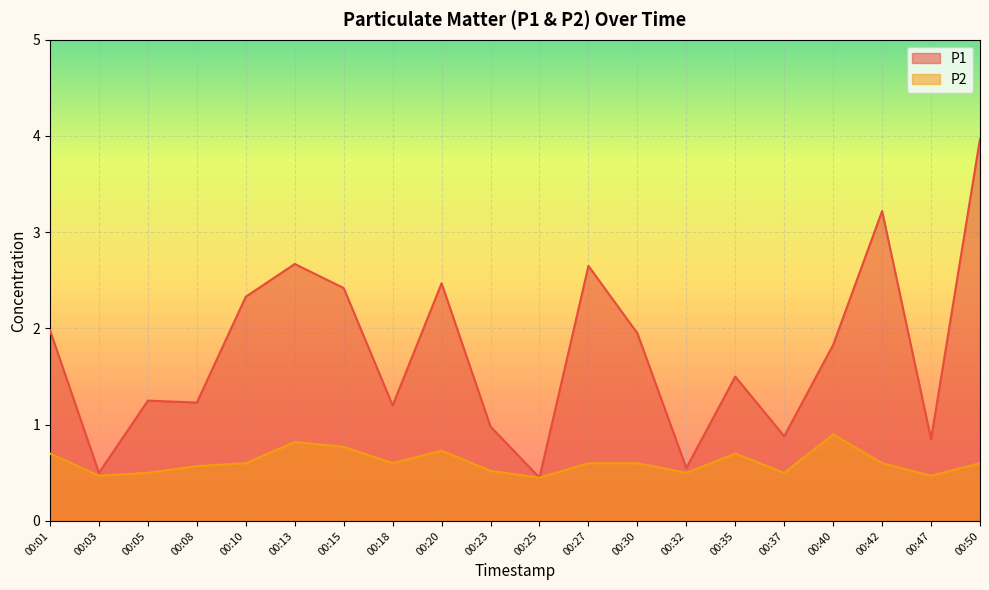

How many interior local valleys does the P2 series have?

6